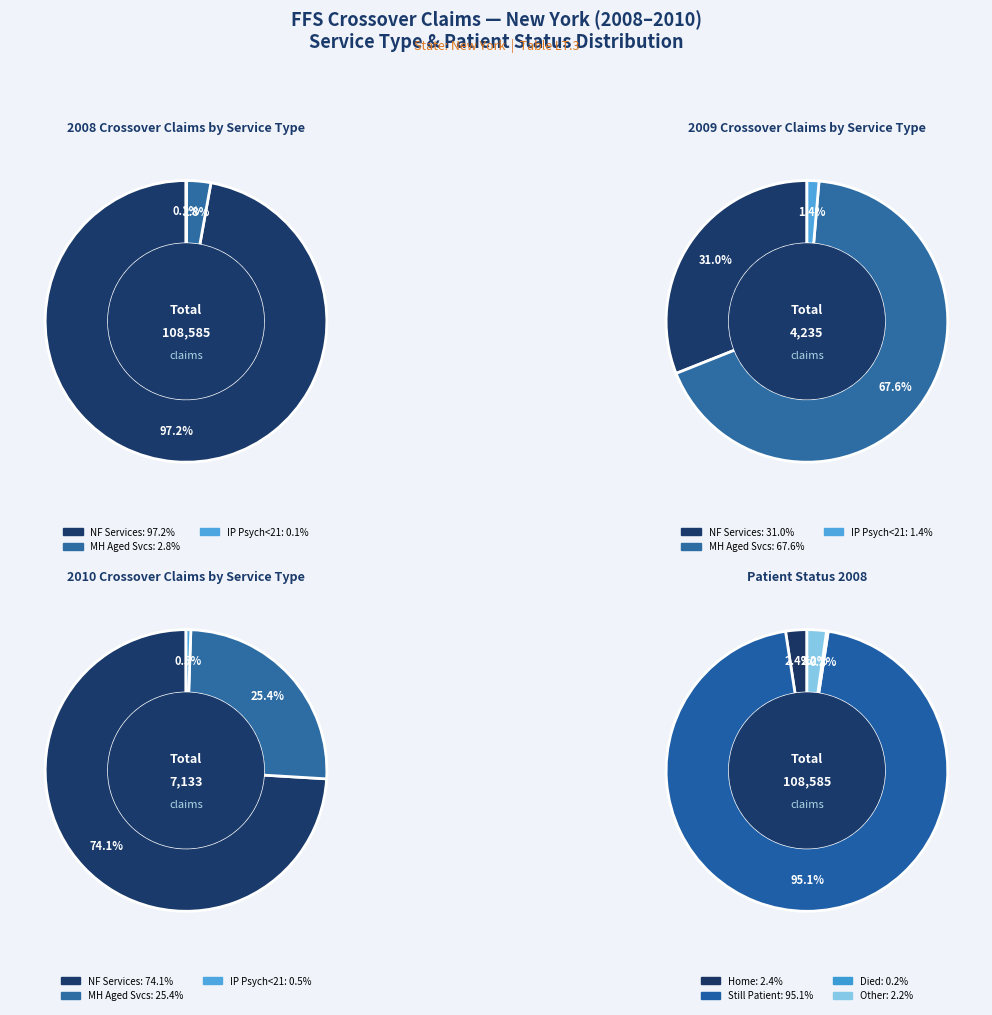

Which has a higher value, Other Claims or % Claims with IP Psych Age<21?

Other Claims